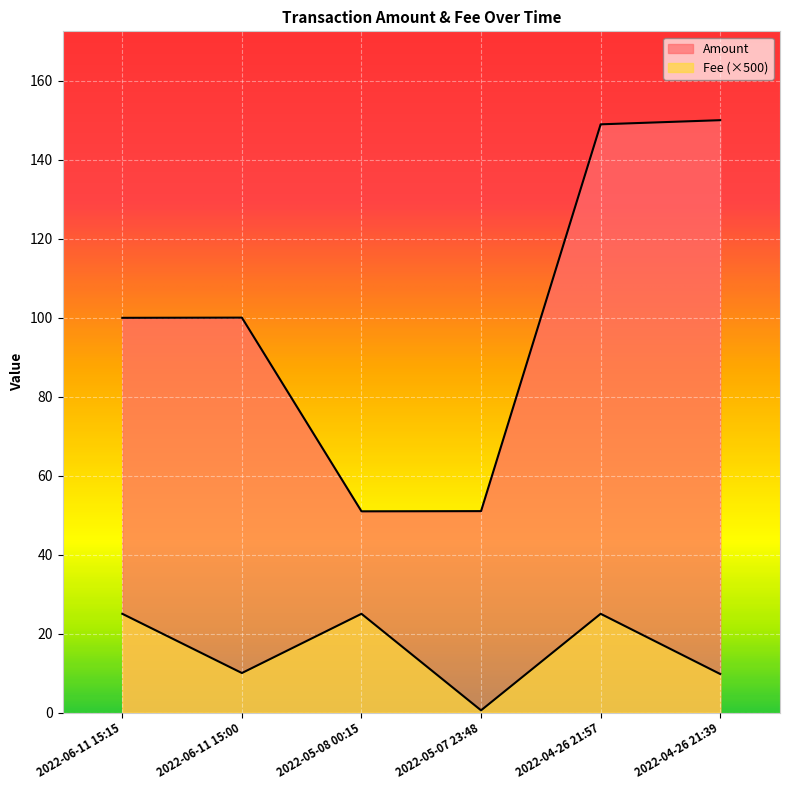

In Fee, how many points are lower than both neighbors (excluding endpoints)?

2